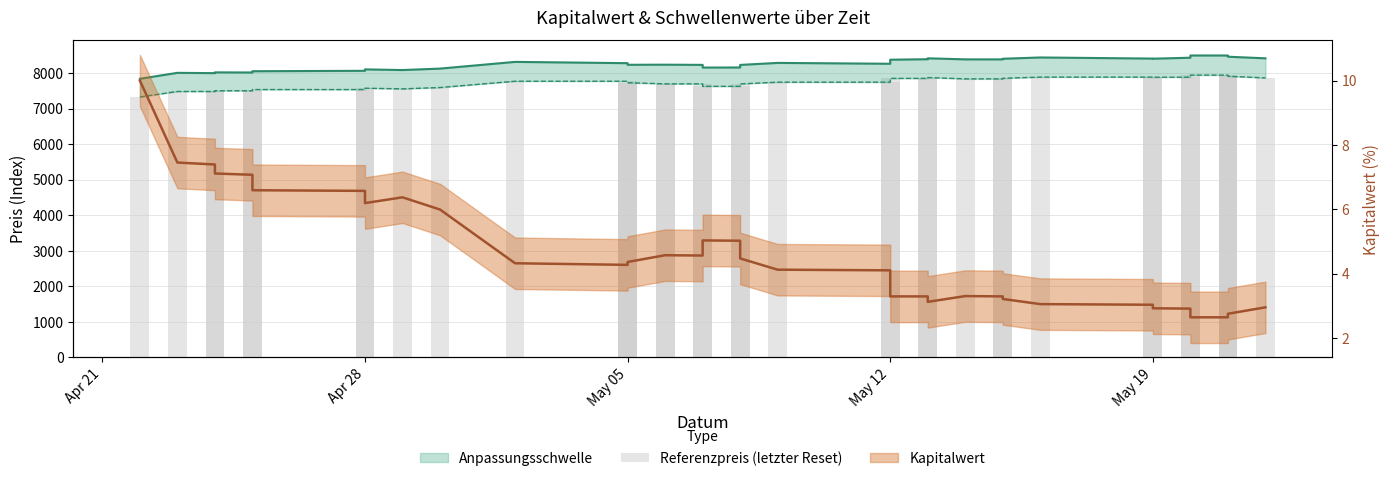

Does the chart contain stacked bars?

No